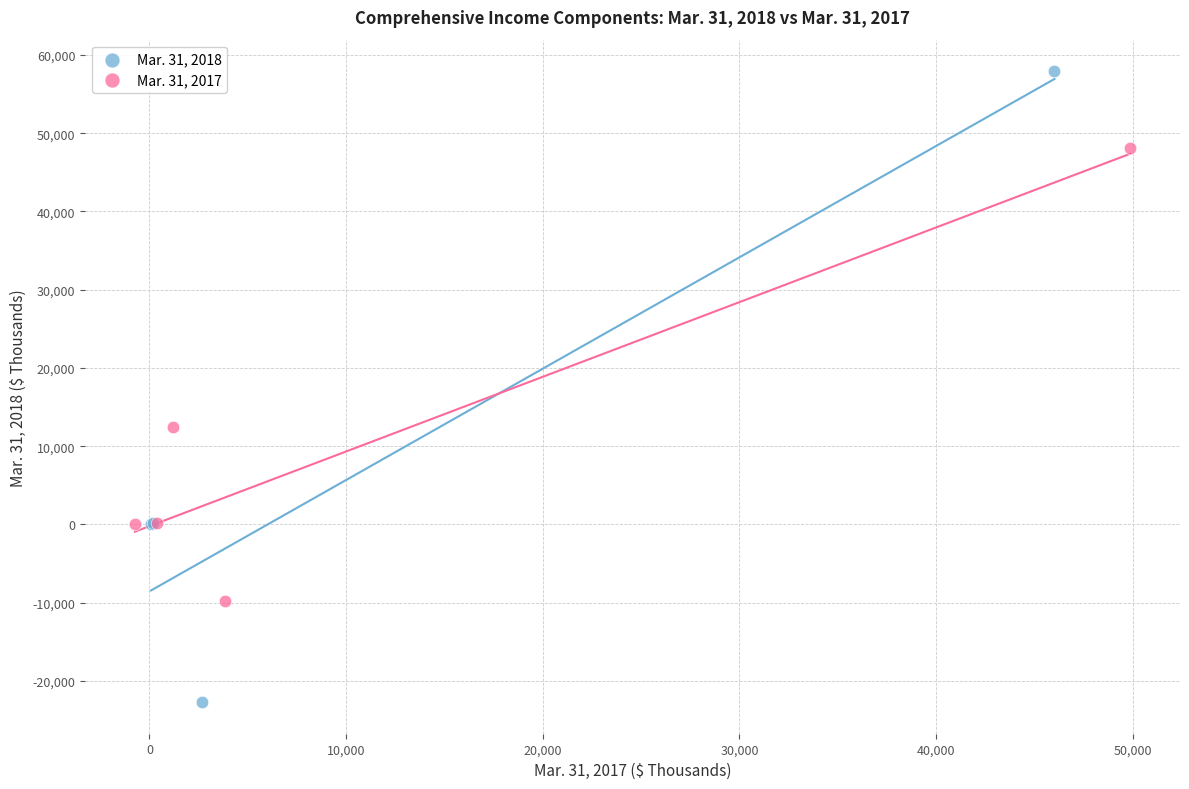

Which series has the widest spread of Y values?

Mar. 31, 2018